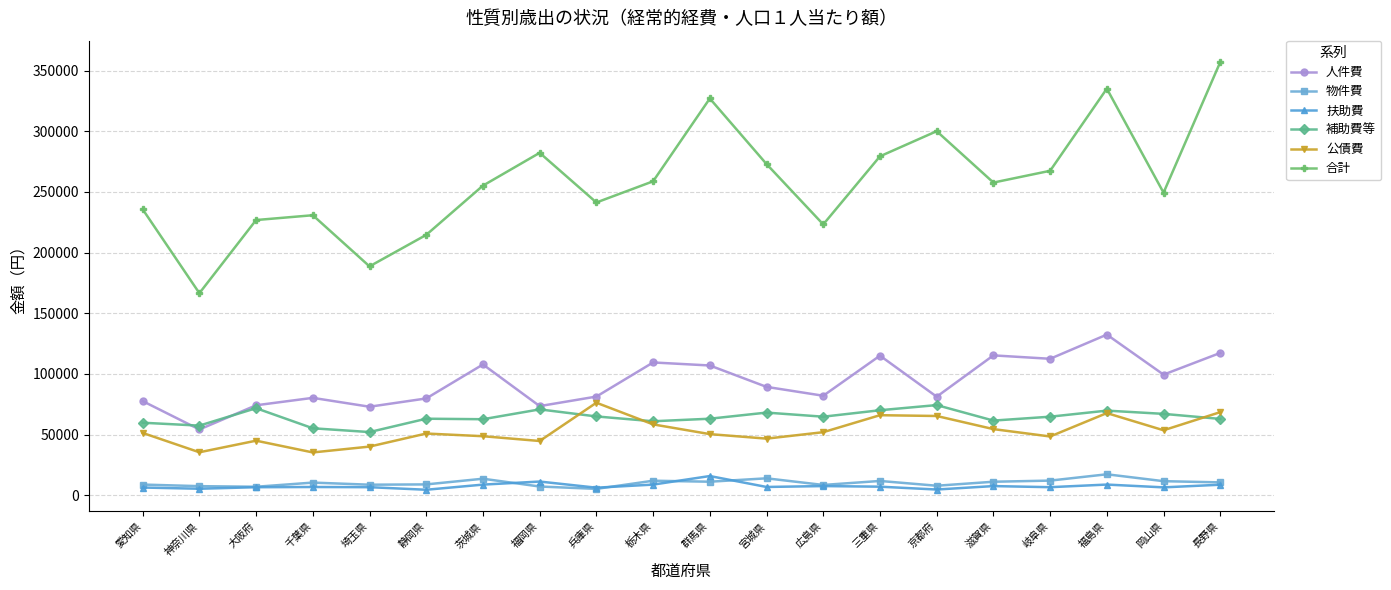

True or false: 公債費 and 物件費 cross at least once.

False